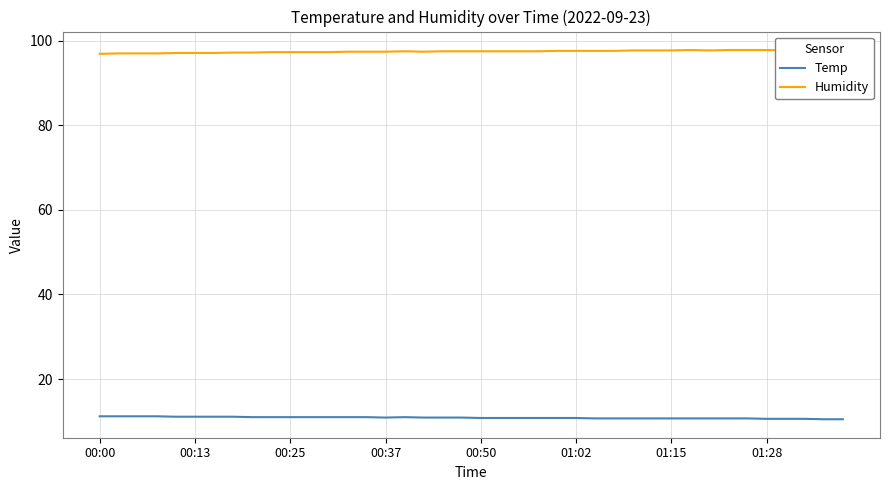

True or false: Humidity has a value of 51.2 at 26.

False